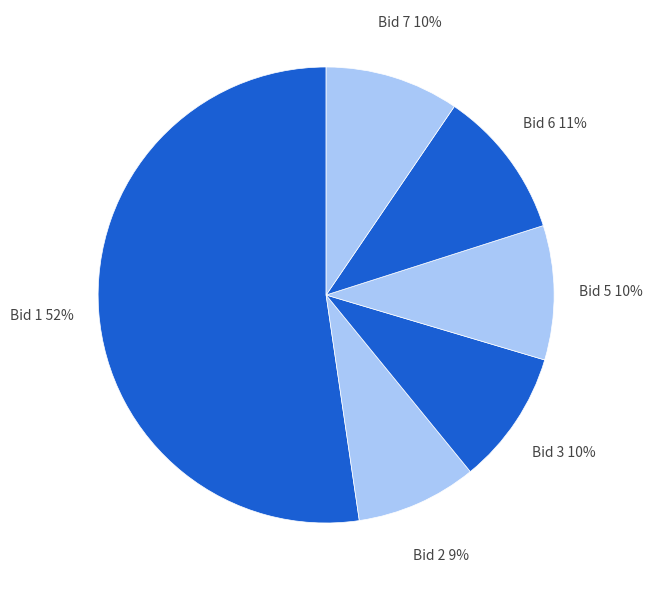

Is the sum of Bid 5 and Bid 2 greater than half?

No